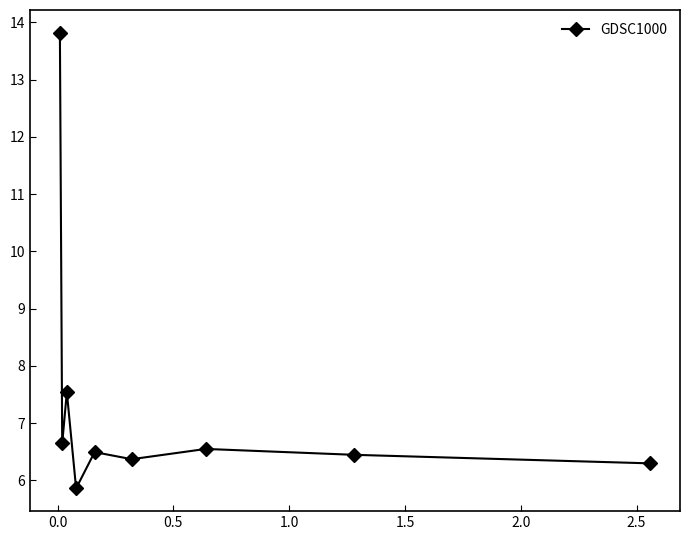

What is the average value?

7.3